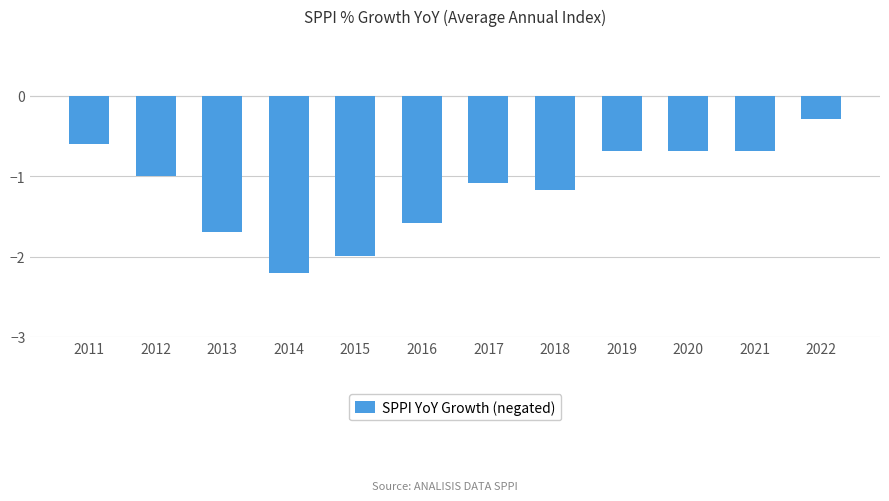

What is the greatest value displayed?

-0.3